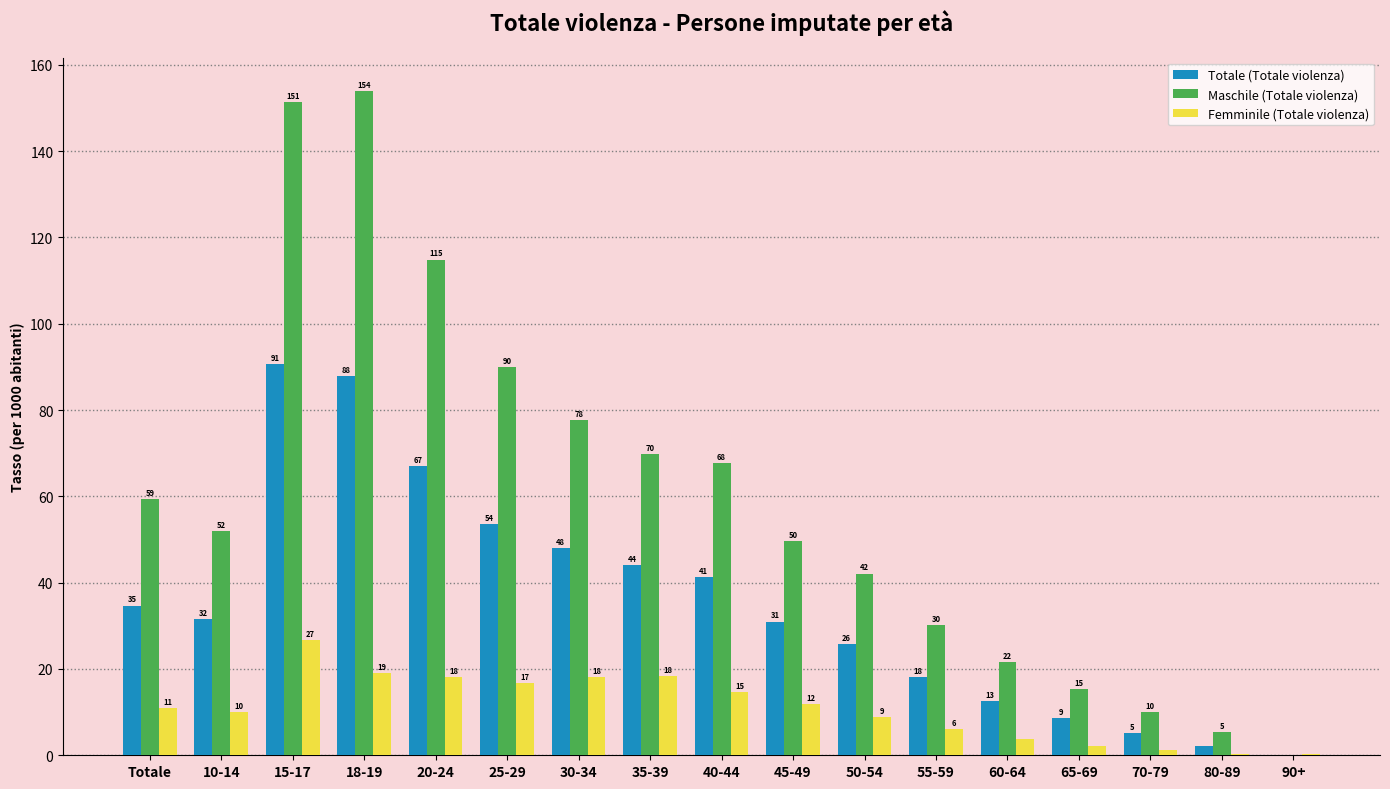

What are all the series names shown in the legend?

Totale (Totale violenza), Maschile (Totale violenza), Femminile (Totale violenza)